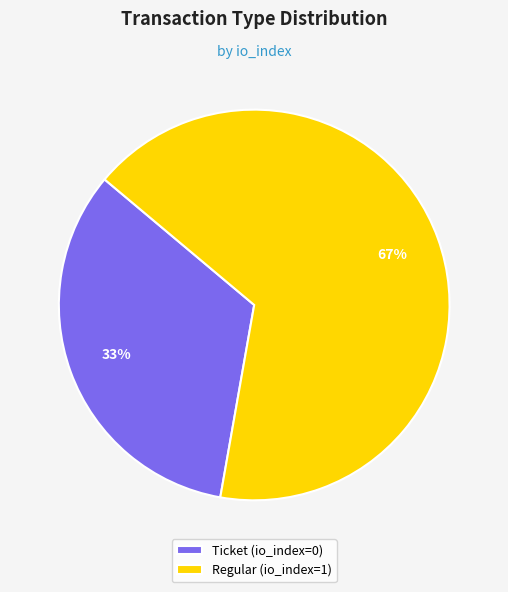

Is there any slice that represents more than half of the pie?

Yes